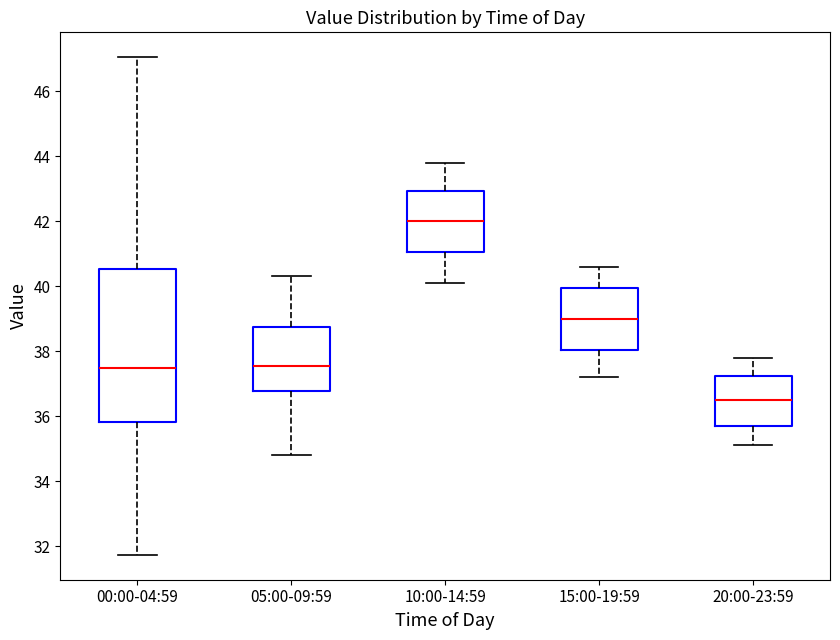

Where is the lower edge of the box for 00:00-04:59 on the y-axis? The values are not printed on the chart, so give them approximately, as read against the axis.

35.8